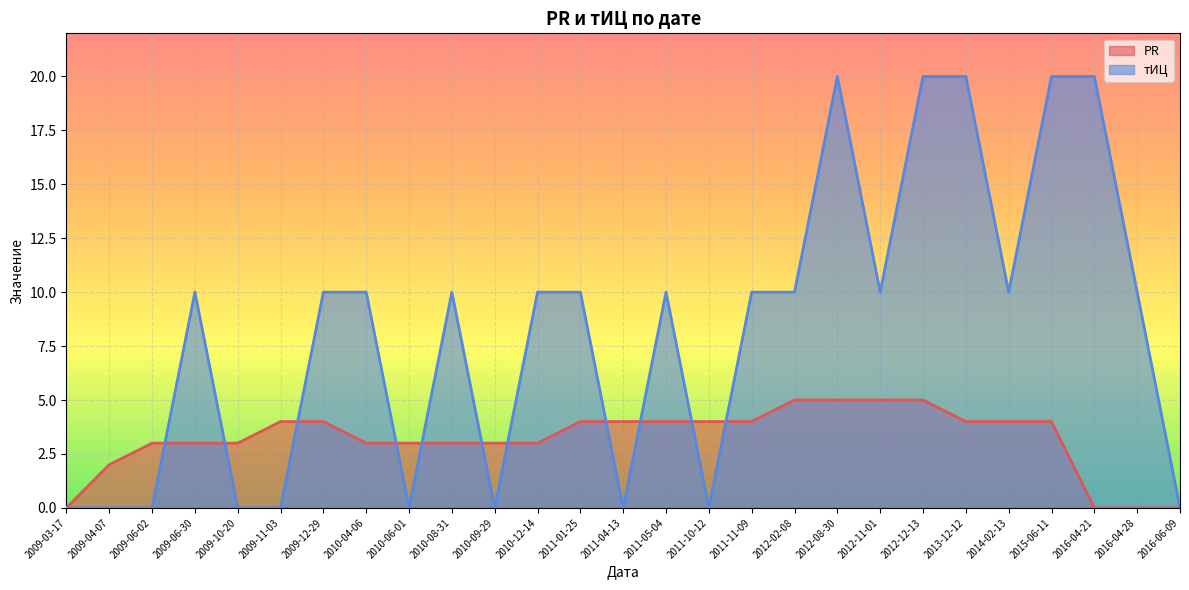

At how many categories does at least one series exceed 10?

5